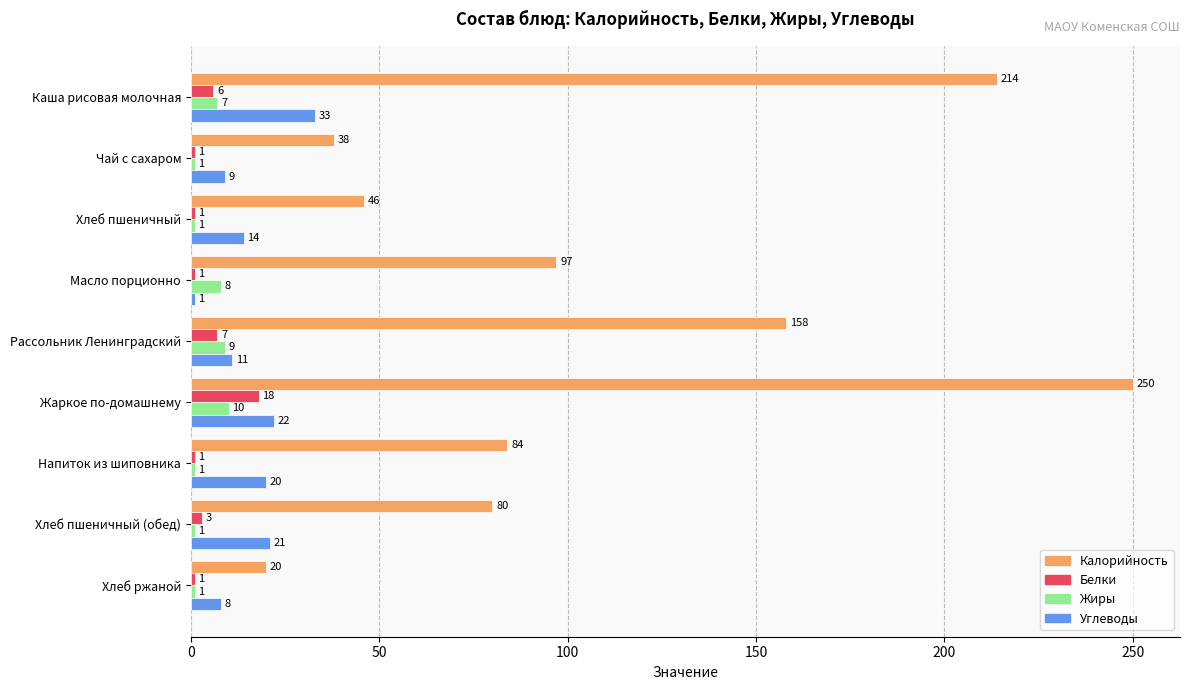

What is the sum of all Белки values?

39